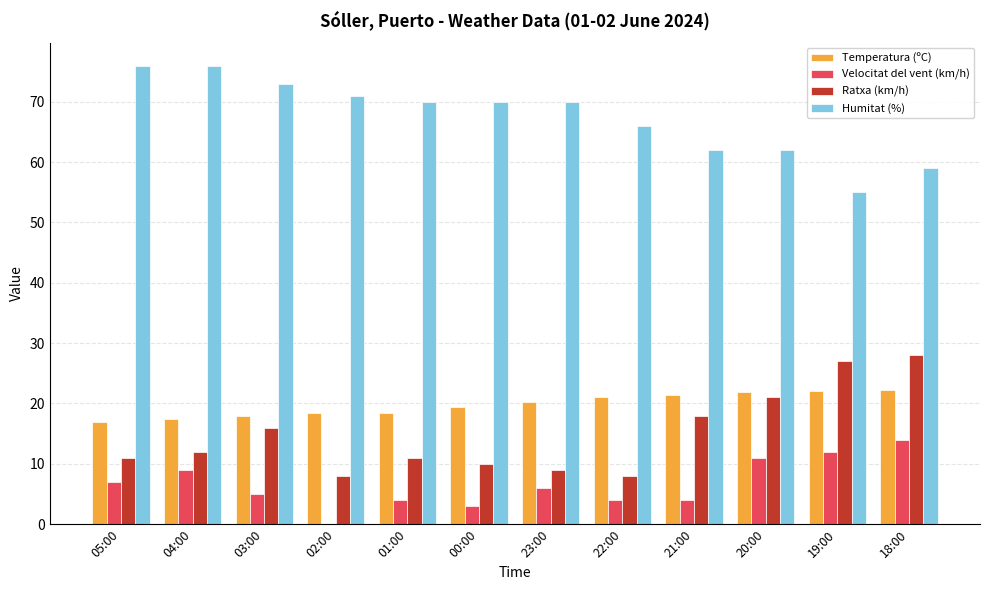

What is the sum of the Temperatura (ºC) values at 23:00 and 19:00?

42.3